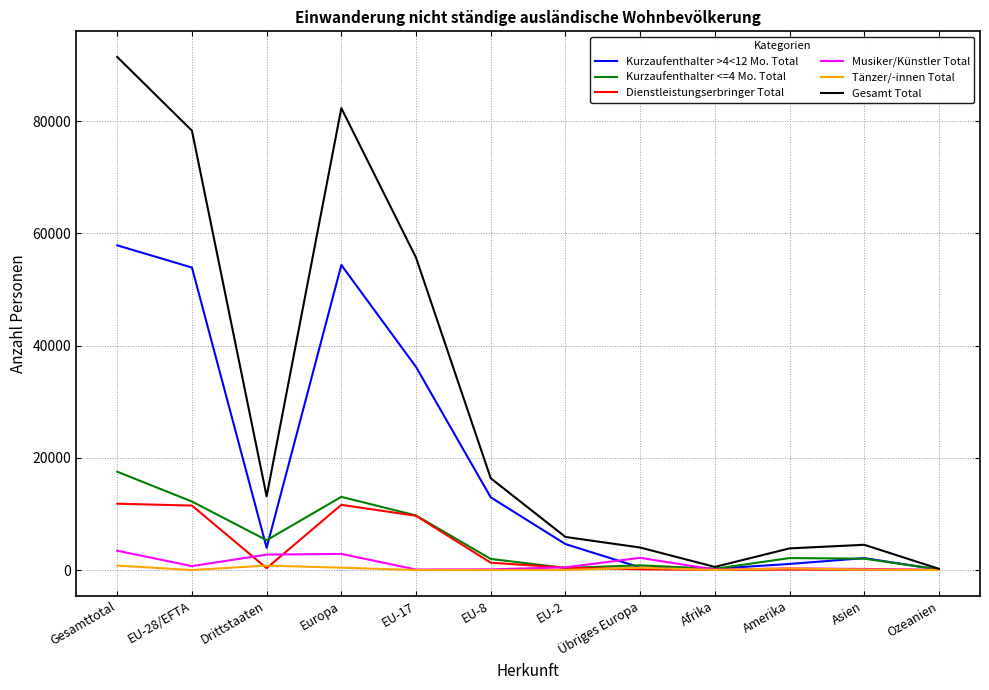

What position from the right is Ozeanien?

1